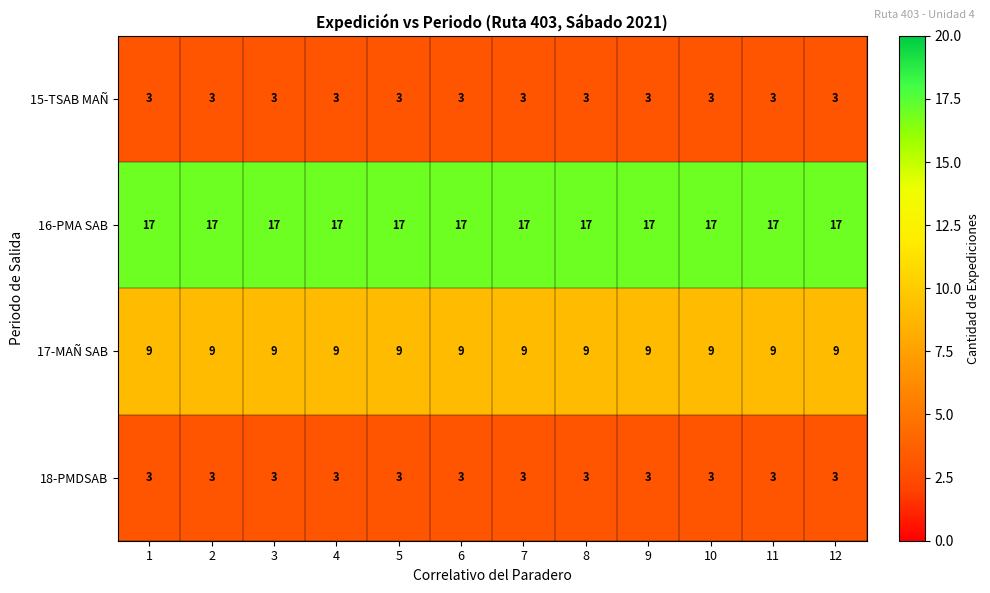

What is the total value across all series at 12?

32